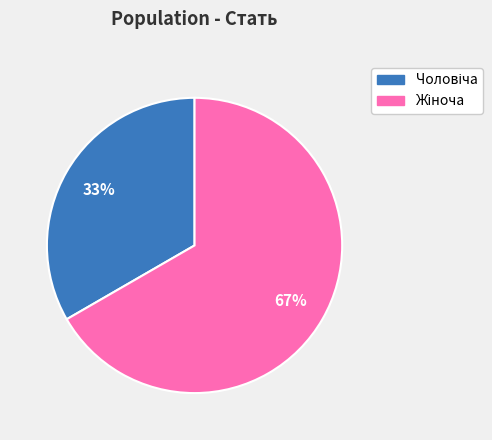

Is there any slice that represents more than half of the pie?

Yes